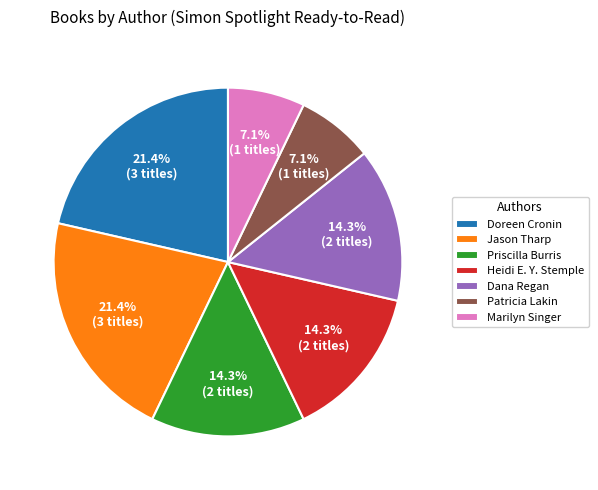

Between Heidi E. Y. Stemple and Doreen Cronin, which is larger?

Doreen Cronin